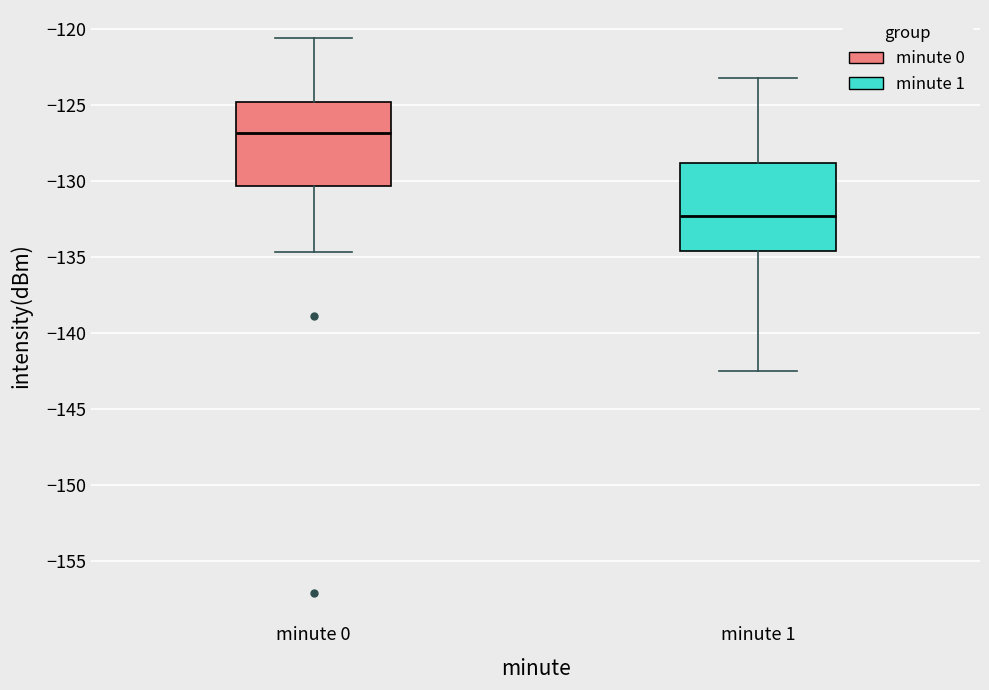

Reading left to right, transcribe this box plot: for each box, give where its median line is, the range the box spans, and where its two whiskers end, as read against the y-axis. The values are not printed on the chart, so give them approximately, as read against the axis.

minute 0: median -127.0, box -130.5 to -125.0, whiskers -134.5 to -120.5
minute 1: median -132.5, box -134.5 to -129.0, whiskers -142.5 to -123.0